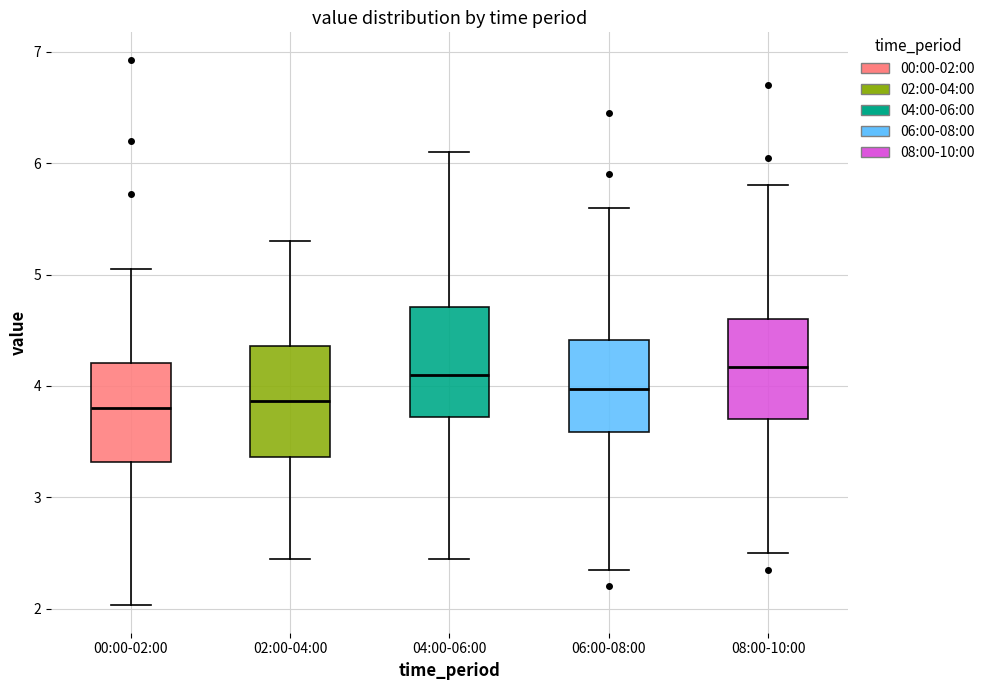

Reading left to right, transcribe this box plot: for each box, give where its median line is, the range the box spans, and where its two whiskers end, as read against the y-axis. The values are not printed on the chart, so give them approximately, as read against the axis.

00:00-02:00: median 3.8, box 3.3 to 4.2, whiskers 2.0 to 5.1
02:00-04:00: median 3.9, box 3.4 to 4.4, whiskers 2.5 to 5.3
04:00-06:00: median 4.1, box 3.7 to 4.7, whiskers 2.5 to 6.1
06:00-08:00: median 4.0, box 3.6 to 4.4, whiskers 2.4 to 5.6
08:00-10:00: median 4.2, box 3.7 to 4.6, whiskers 2.5 to 5.8